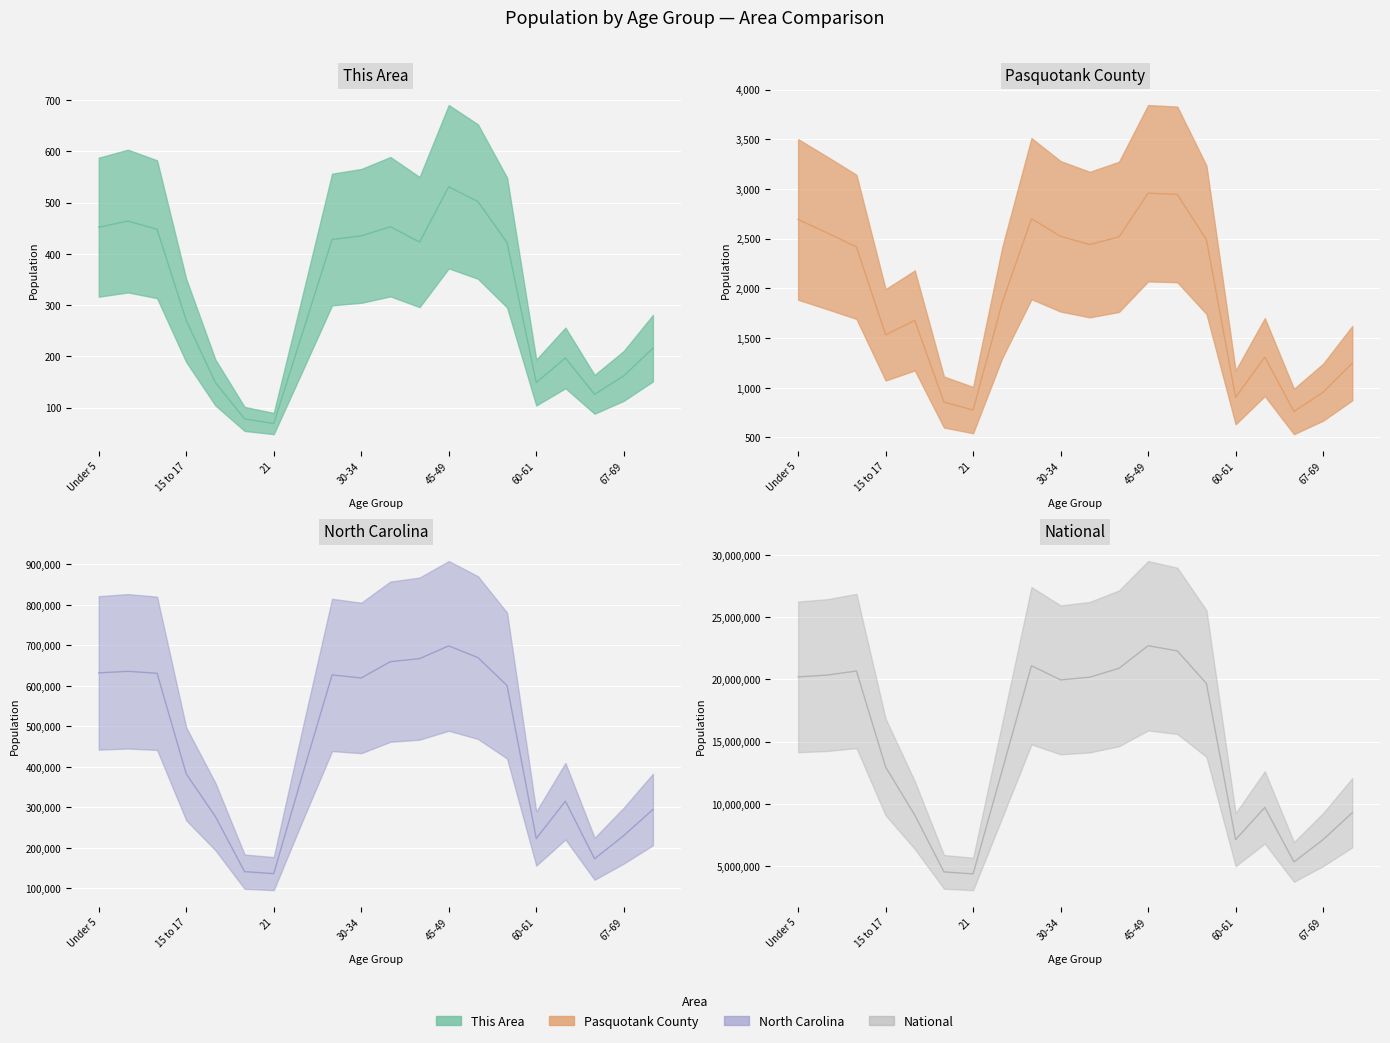

What is the label of the 18th point from the right?

10 to 14